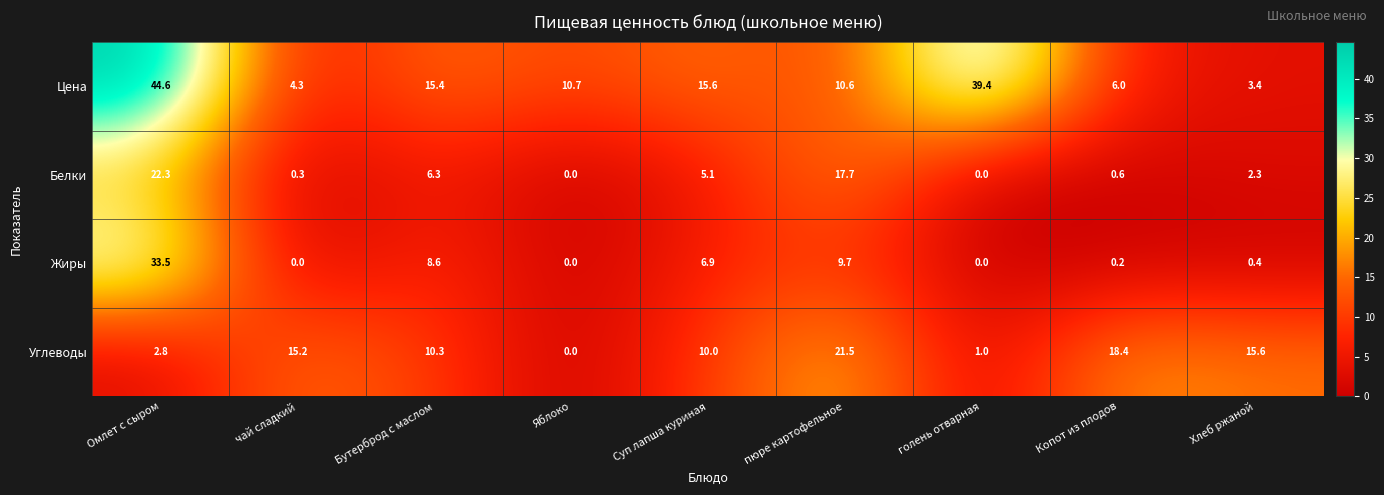

What is the total value across all series at Суп лапша куриная?

37.6